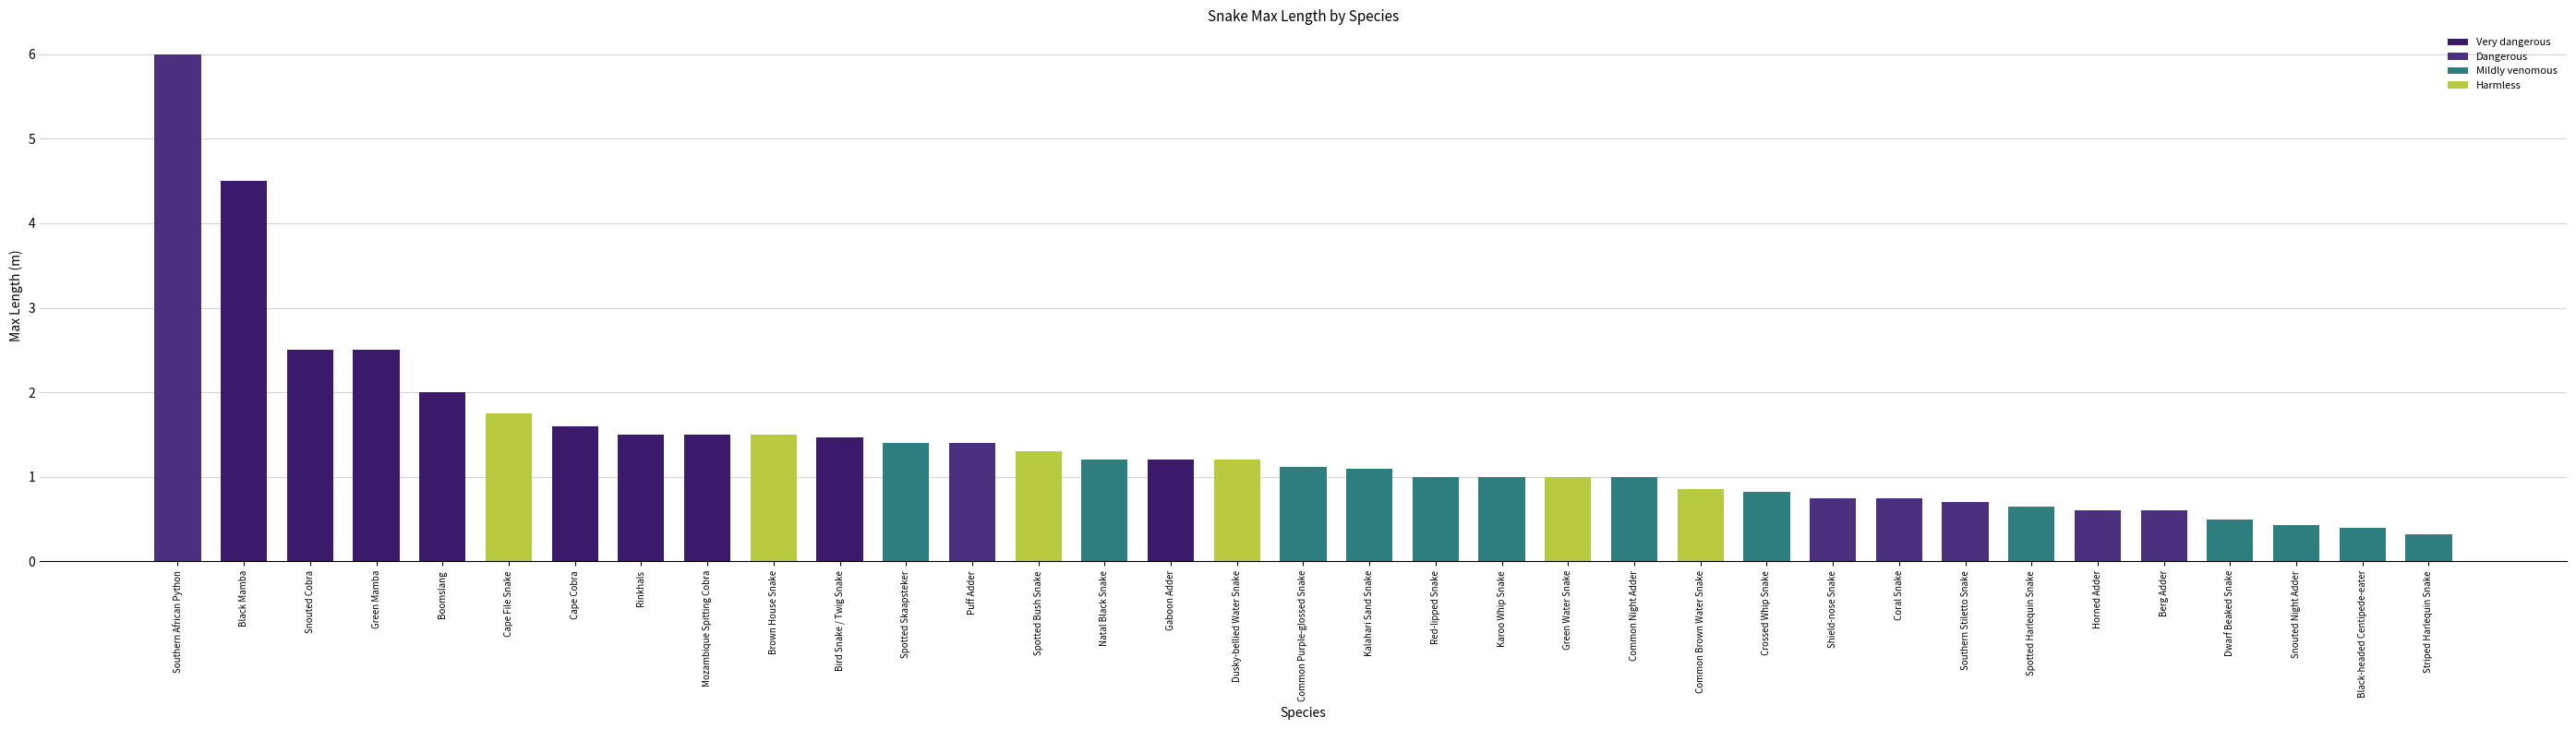

Which has a higher value, Berg Adder or Snouted Cobra?

Snouted Cobra